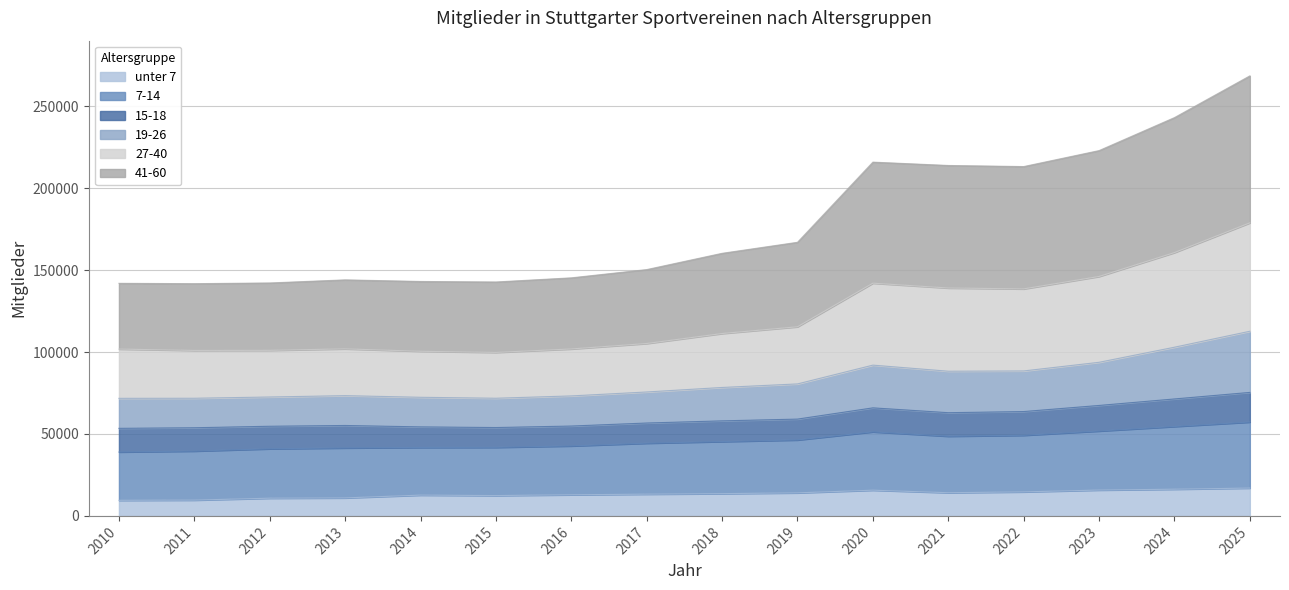

What is the total value across all series at 2024?

243071